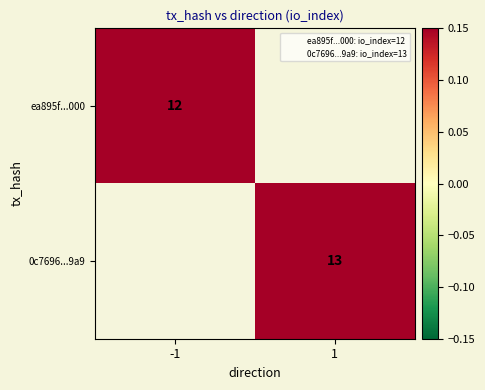

Rank the series by their maximum value, from lowest to highest.

ea895f...000, 0c7696...9a9